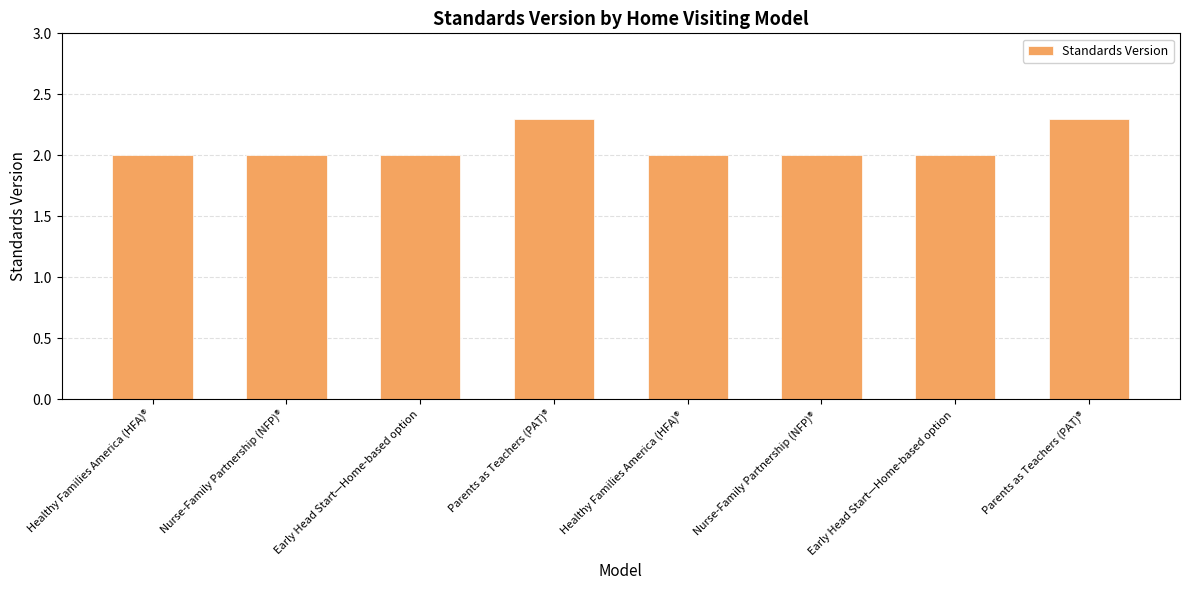

How many bars are there in total?

8